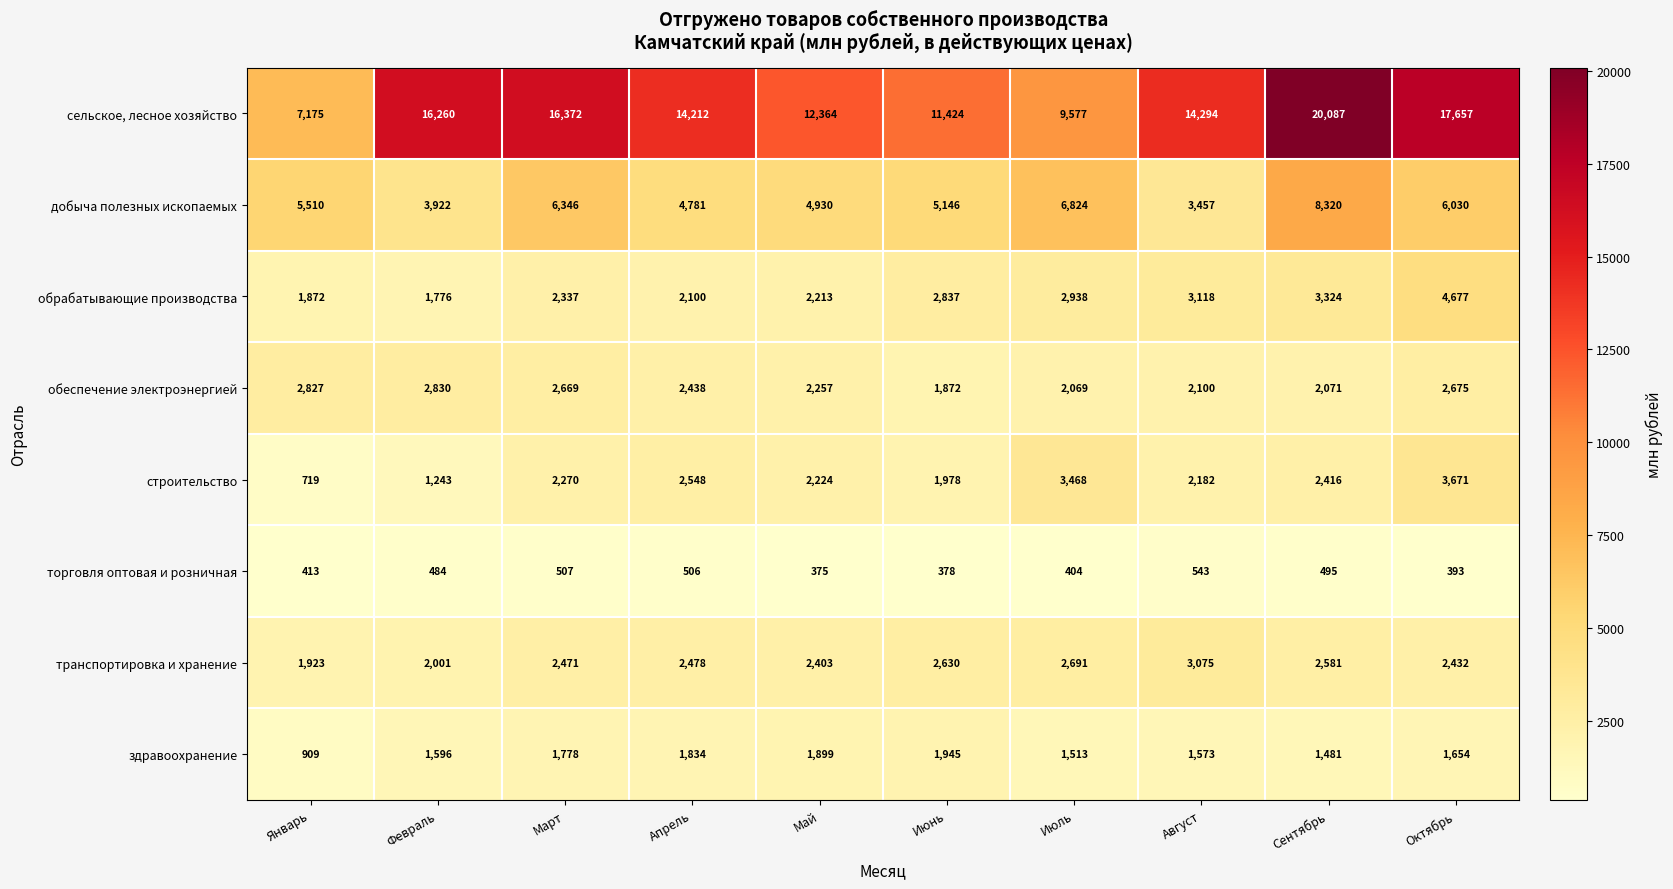

At which label is сельское, лесное хозяйство closest to 13631?

Апрель